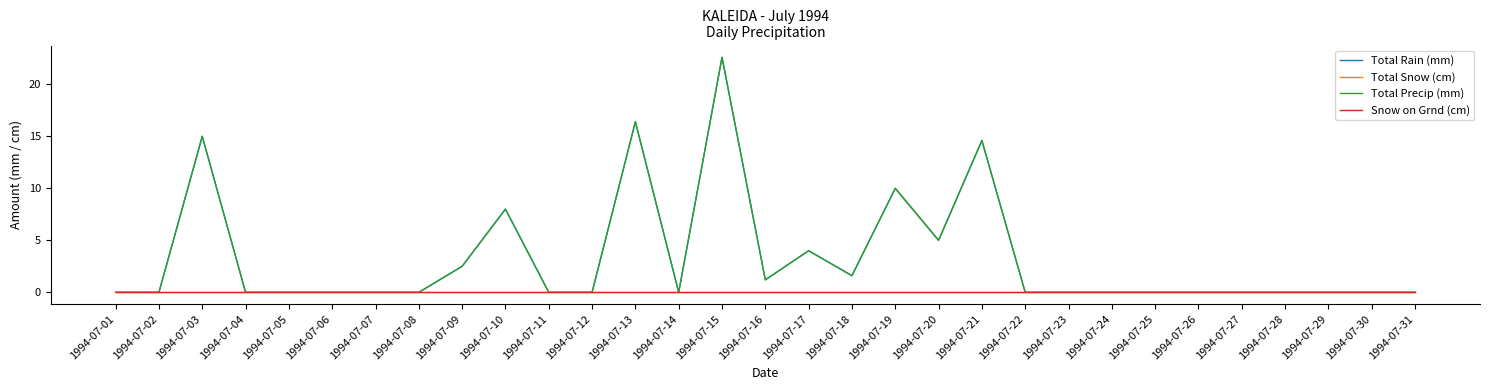

True or false: Total Rain (mm) and Total Precip (mm) intersect in this chart.

False